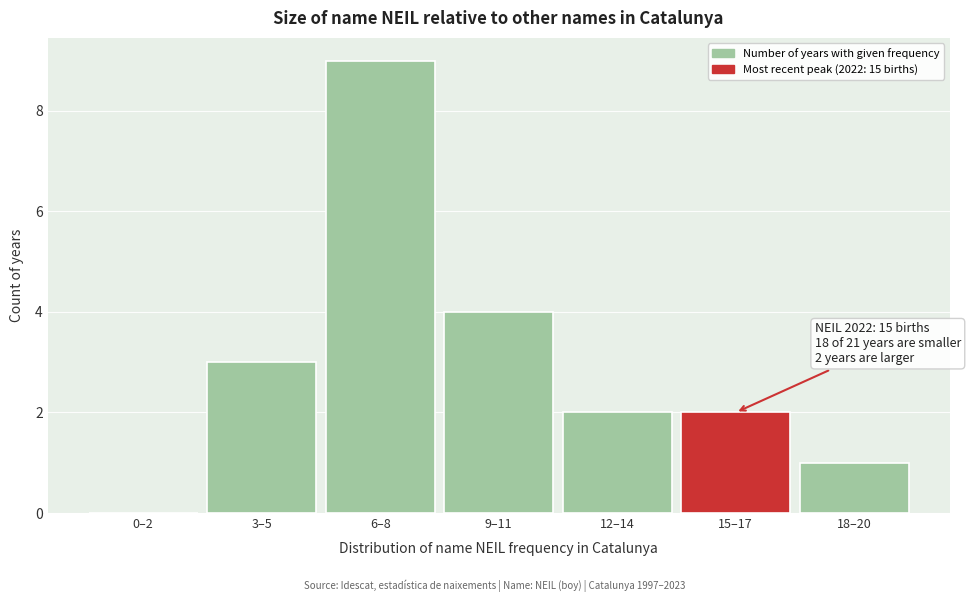

Reading right to left, transcribe all the data shown in this chart.

18–20=1	15–17=2	12–14=2	9–11=4	6–8=9	3–5=3	0–2=0